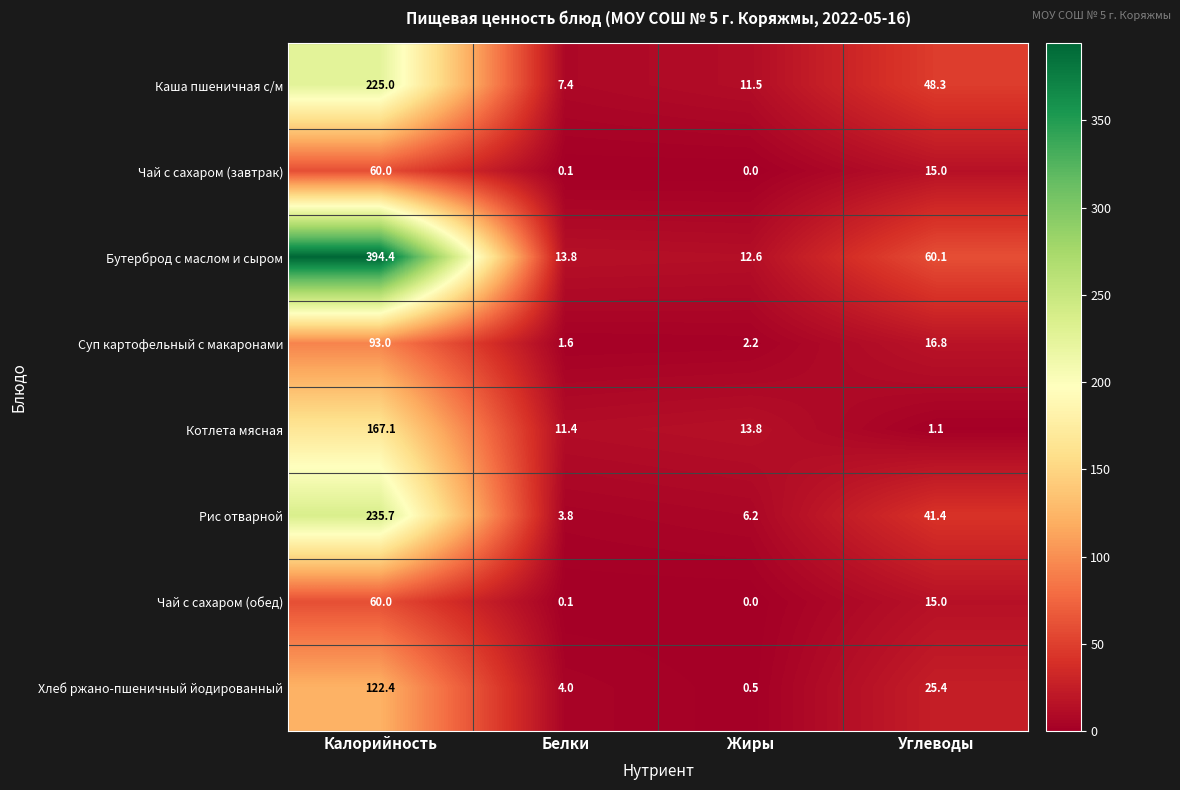

What is the sum of the Каша пшеничная с/м values at Белки and Углеводы?

55.7